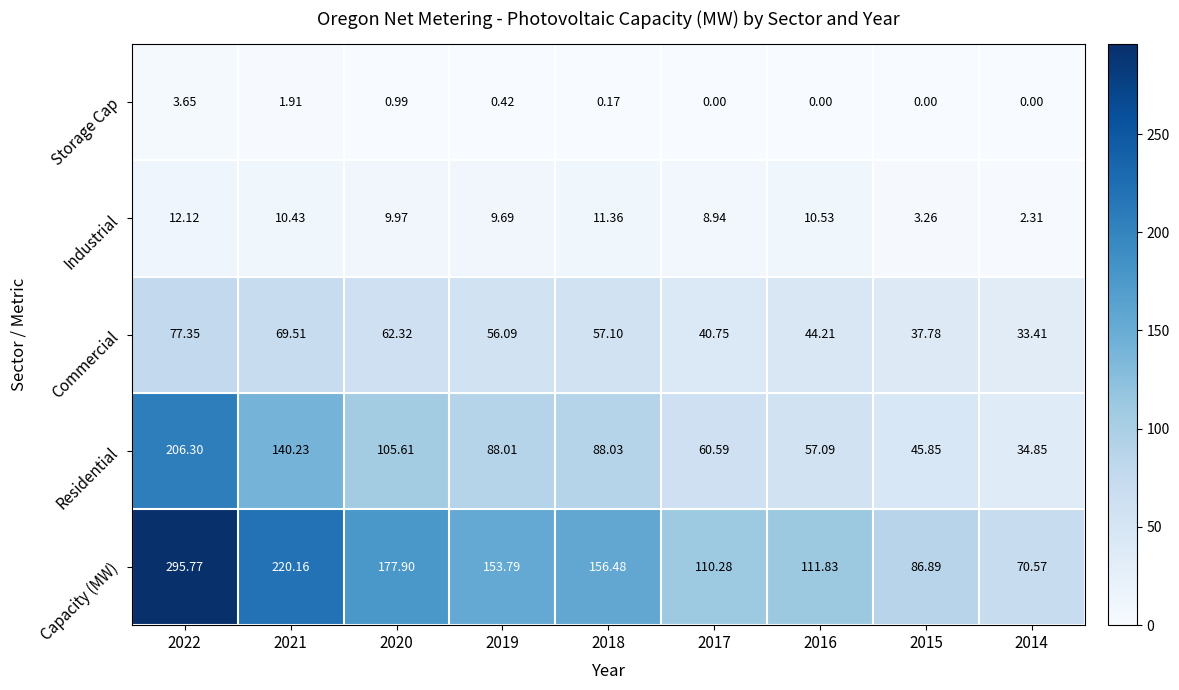

Which series has the largest total across all categories?

Capacity (MW)